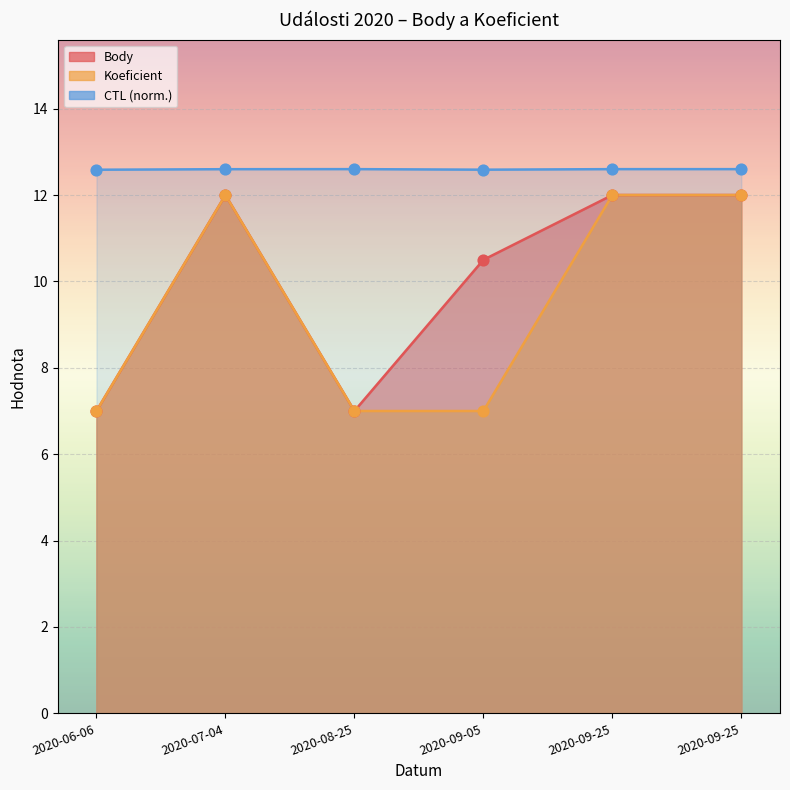

Is the value of CTL at 2020-07-04 greater than the value of Body at 2020-09-25?

Yes